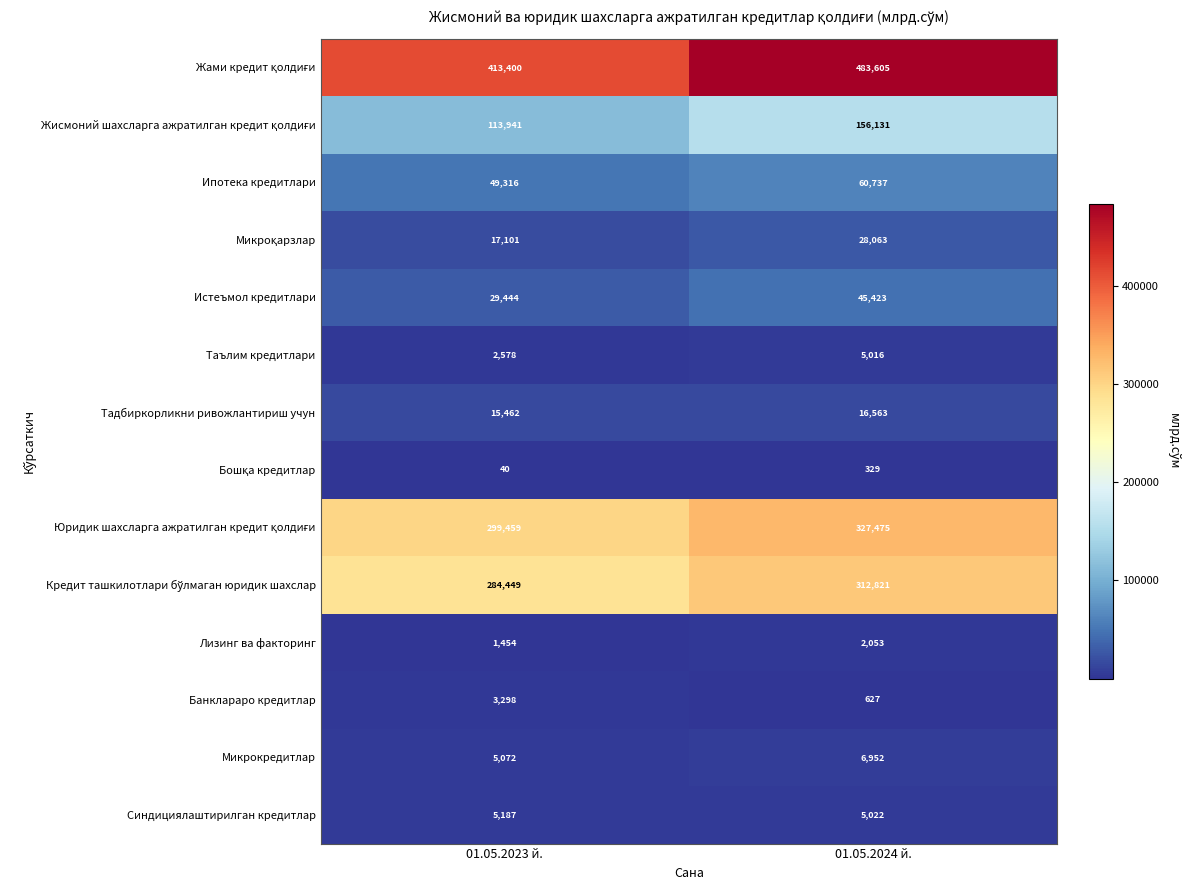

Rank the categories by Микрокредитлар value from lowest to highest.

01.05.2023 й., 01.05.2024 й.